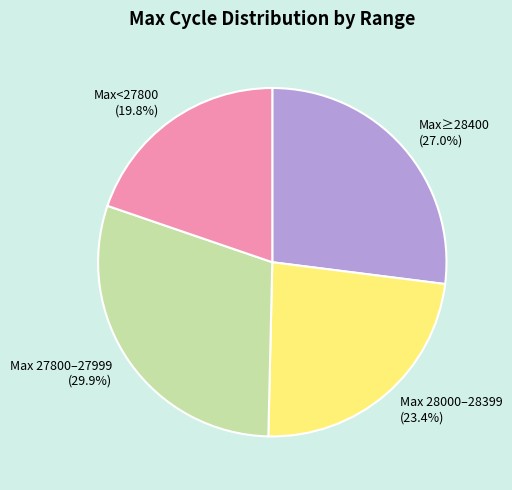

Which category has the biggest portion of the pie?

Max 27800–27999